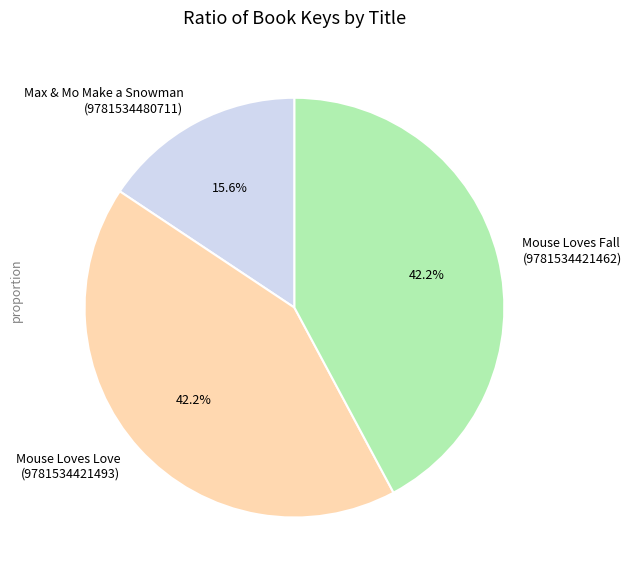

How many slices are in this pie chart?

3